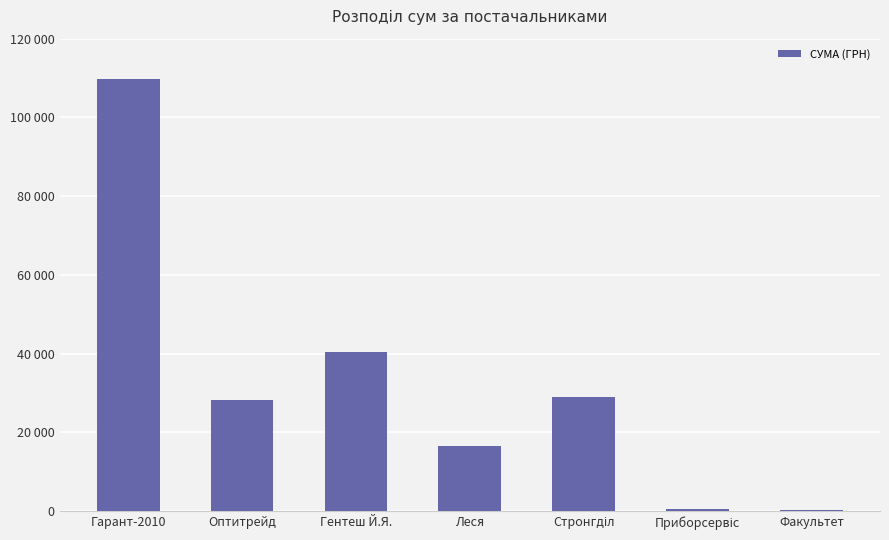

Rank the categories by value from lowest to highest.

Факультет, Приборсервіс, Леся, Оптитрейд, Стронгділ, Гентеш Й.Я., Гарант-2010